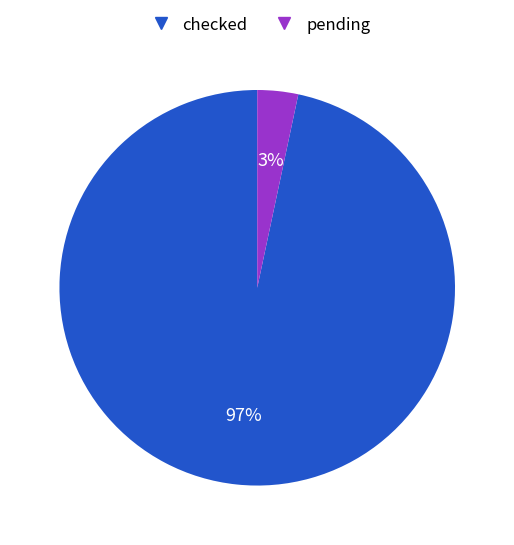

Is the sum of pending and checked greater than half?

Yes